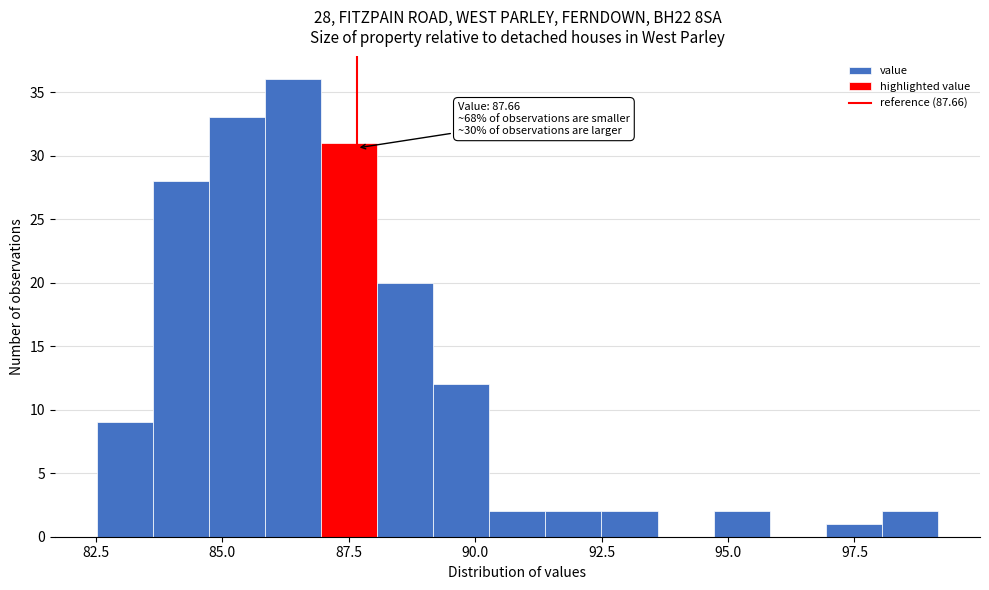

Around what value on the x-axis is the tallest bar? Give the approximate position of its centre, as read against the axis.

86.5